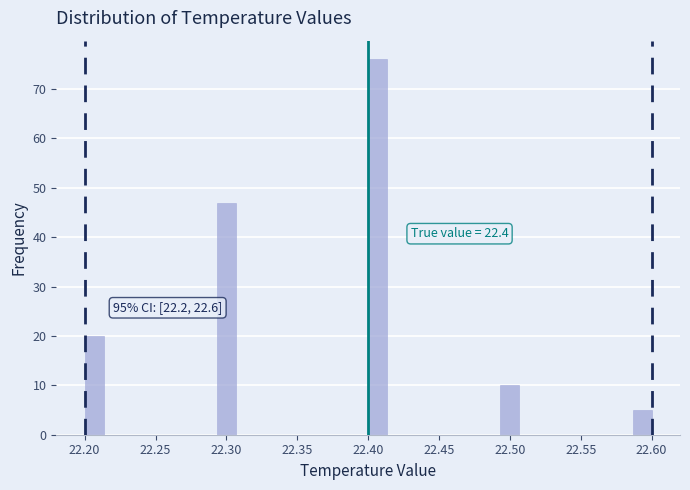

Read against the x-axis, roughly where is the centre of the tallest bar?

22.405